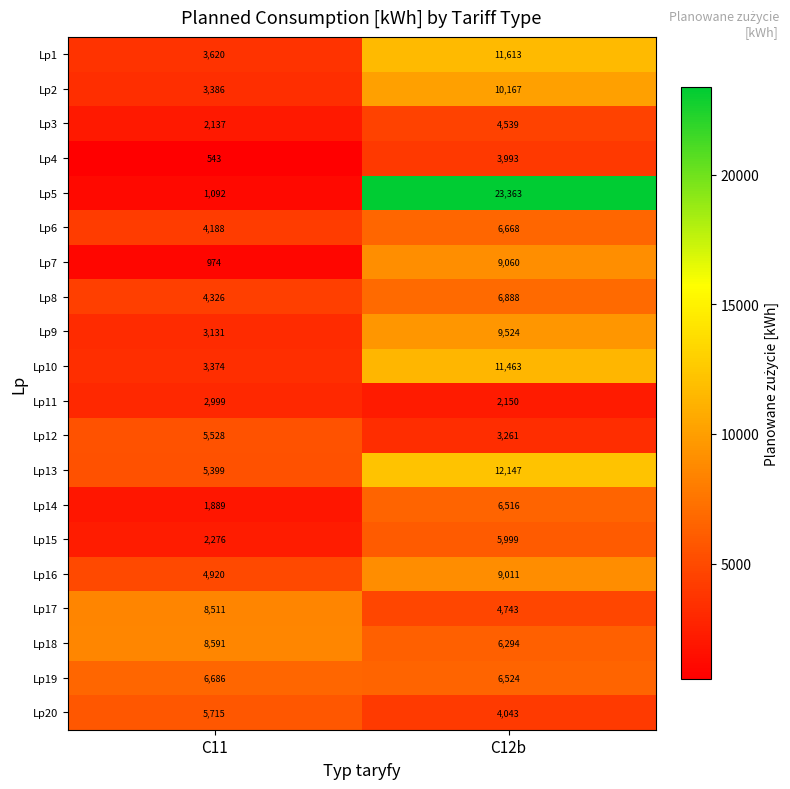

Which label corresponds to the smallest value in the chart?

C11